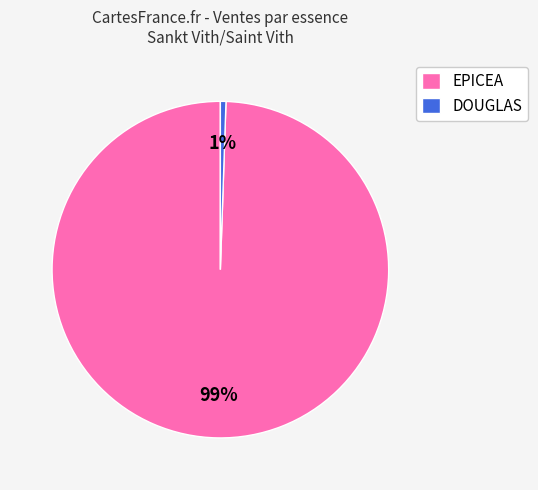

Which slice is the smallest?

DOUGLAS